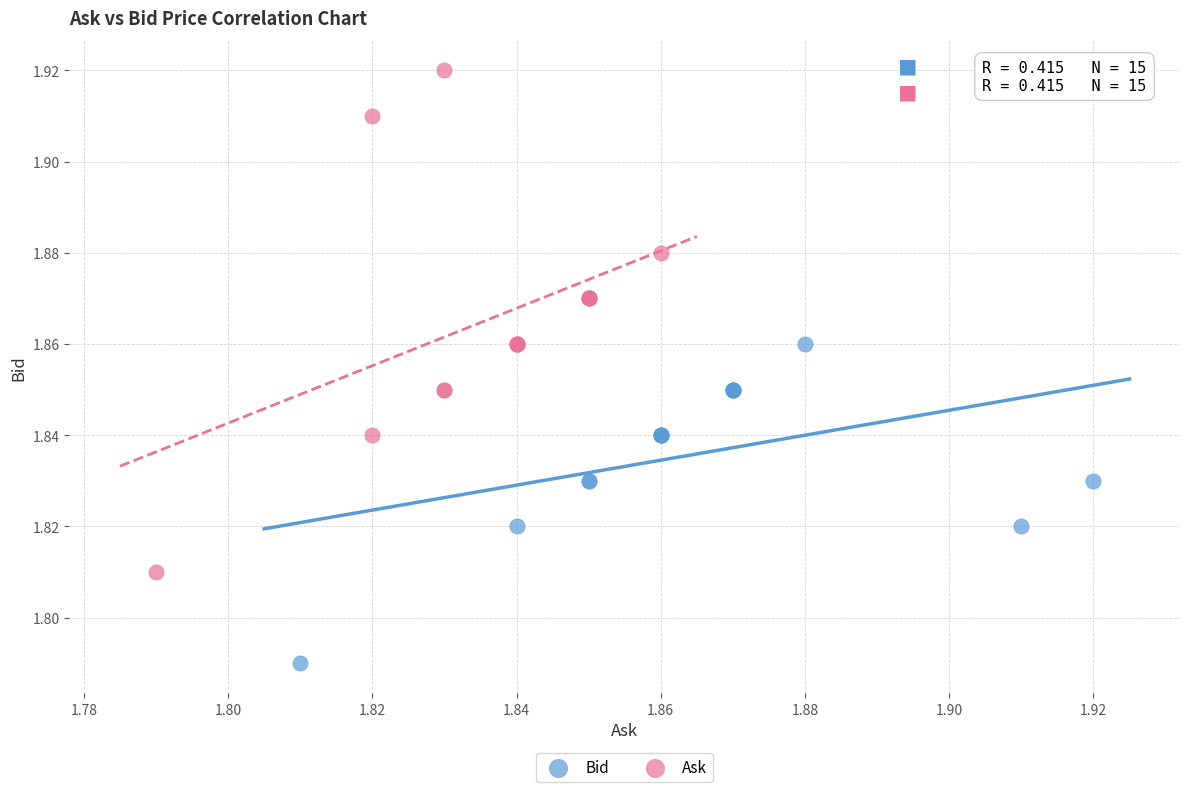

Which series has the largest Y range (max minus min)?

Ask